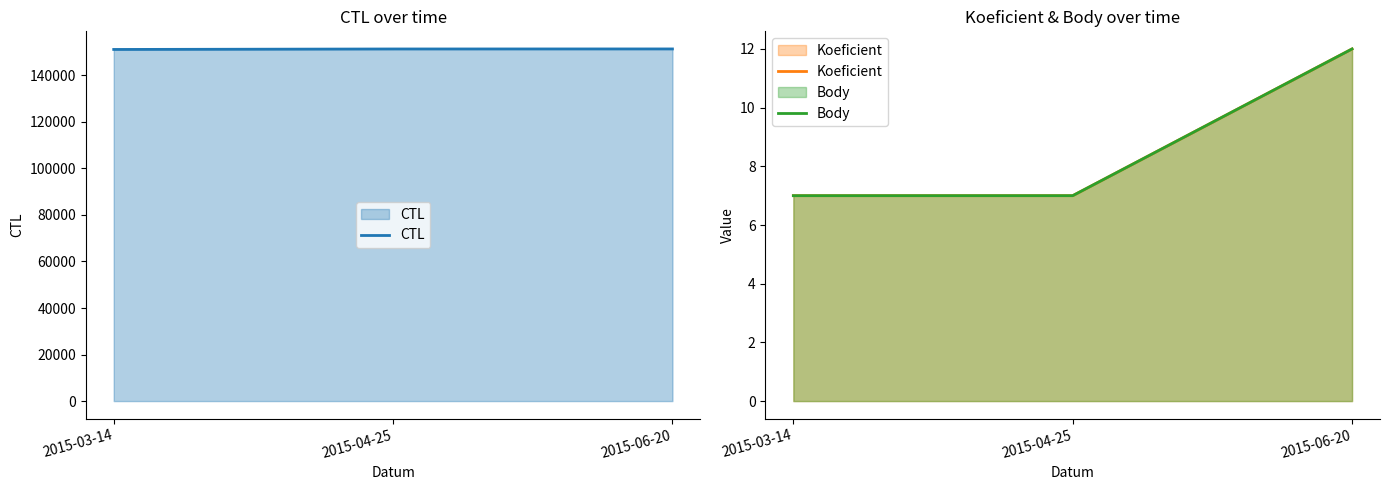

Which series has the largest total across all categories?

CTL